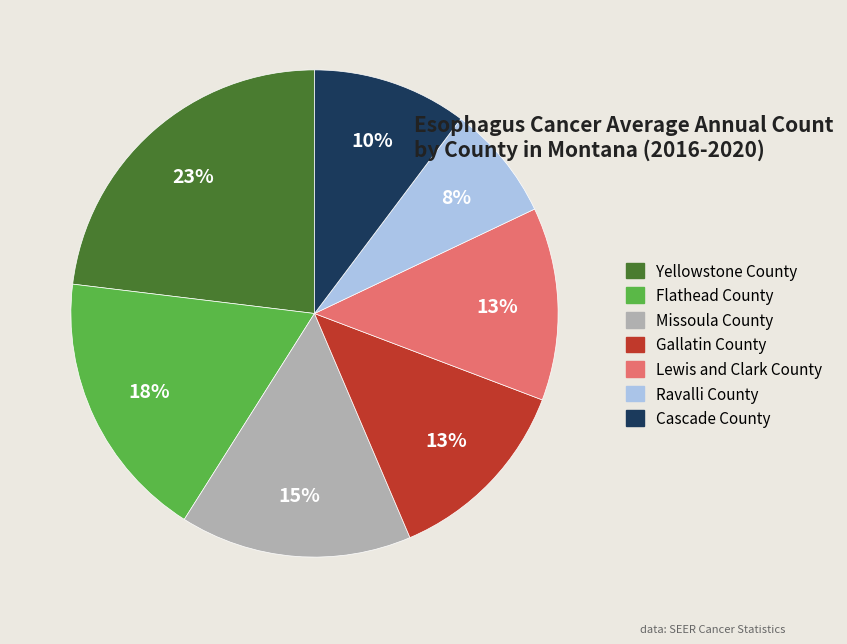

How many slices are in this pie chart?

7